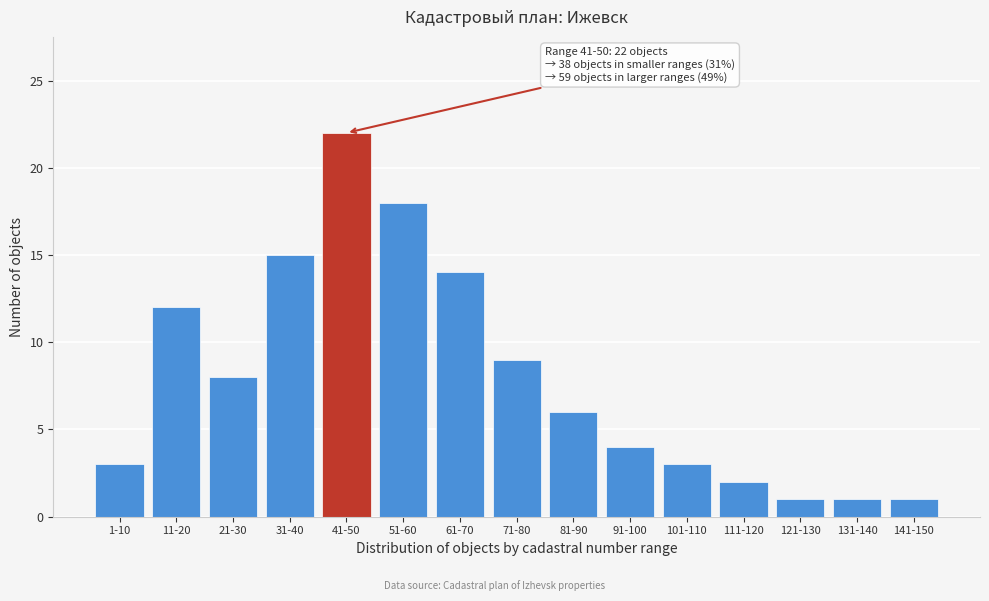

Reading left to right, what are all the values shown in this chart?

3	12	8	15	22	18	14	9	6	4	3	2	1	1	1